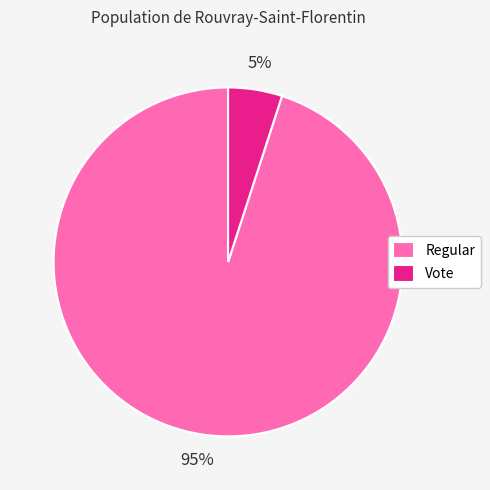

Combined, do Vote and Regular account for over 50%?

Yes